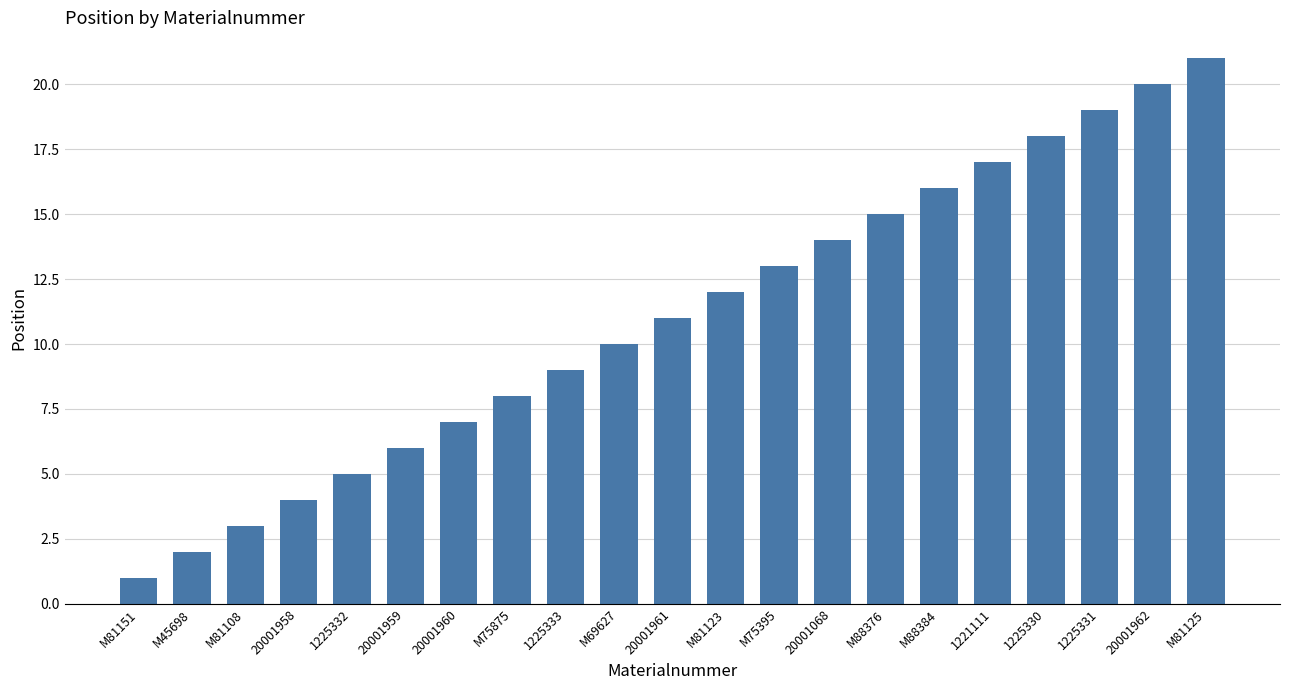

Rank the categories by value from lowest to highest.

M81151, M45698, M81108, 20001958, 1225332, 20001959, 20001960, M75875, 1225333, M69627, 20001961, M81123, M75395, 20001068, M88376, M88384, 1221111, 1225330, 1225331, 20001962, M81125